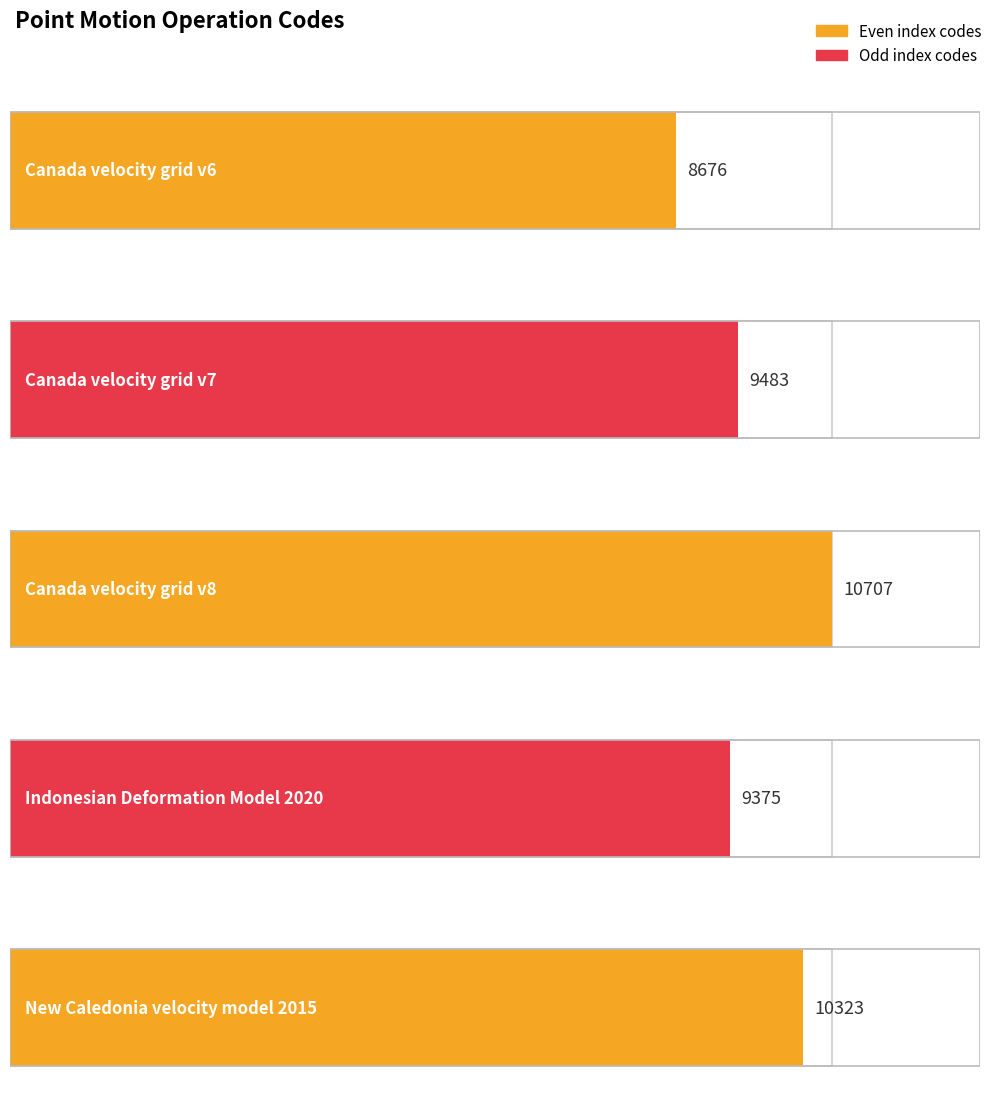

What is the sum of all values?

48564